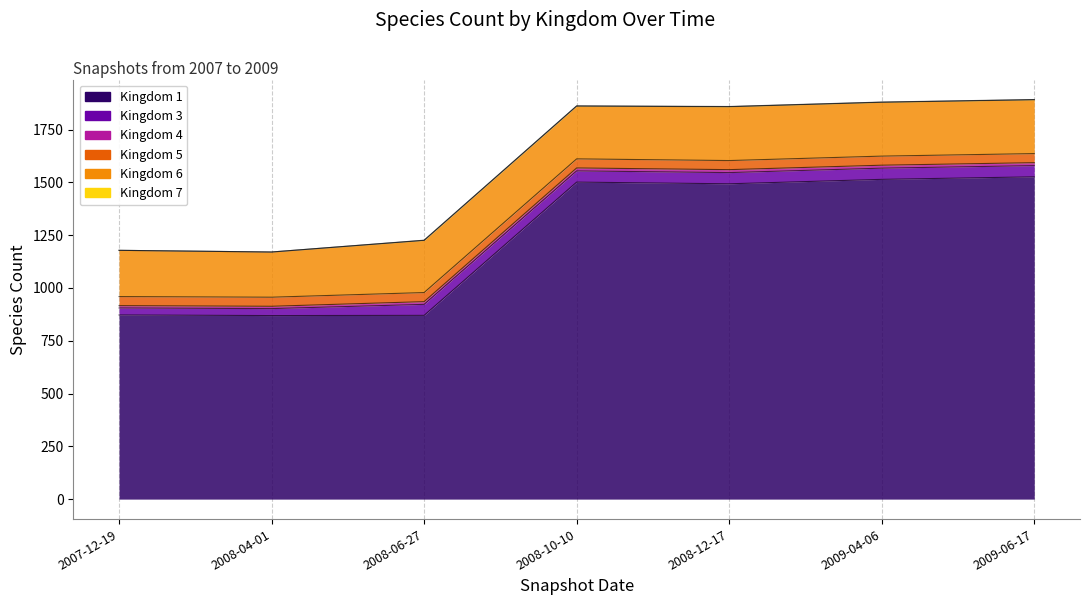

Does the chart display data point markers on the line(s)?

No